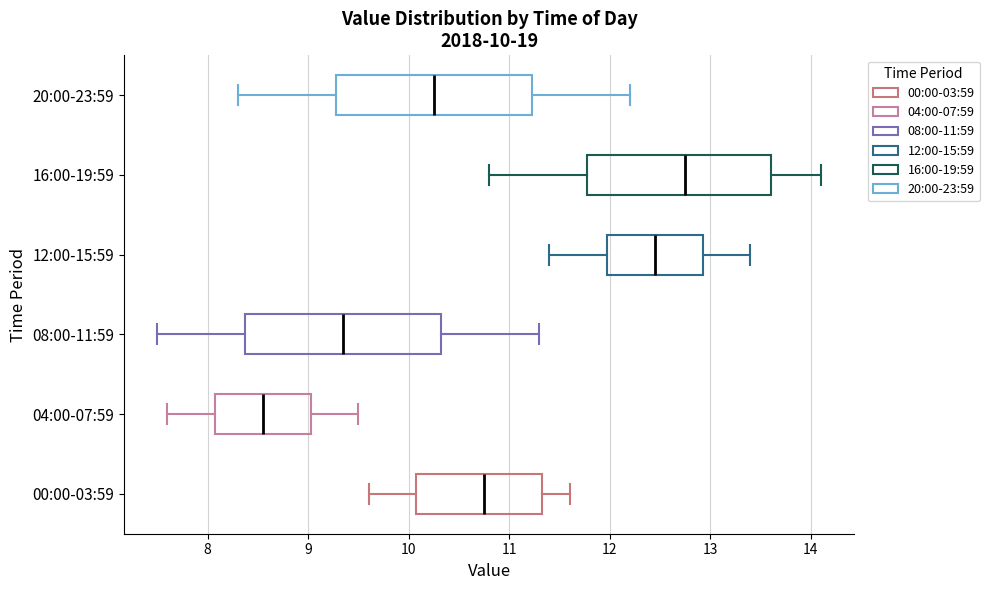

Which box has the furthest to the right median line?

16:00-19:59